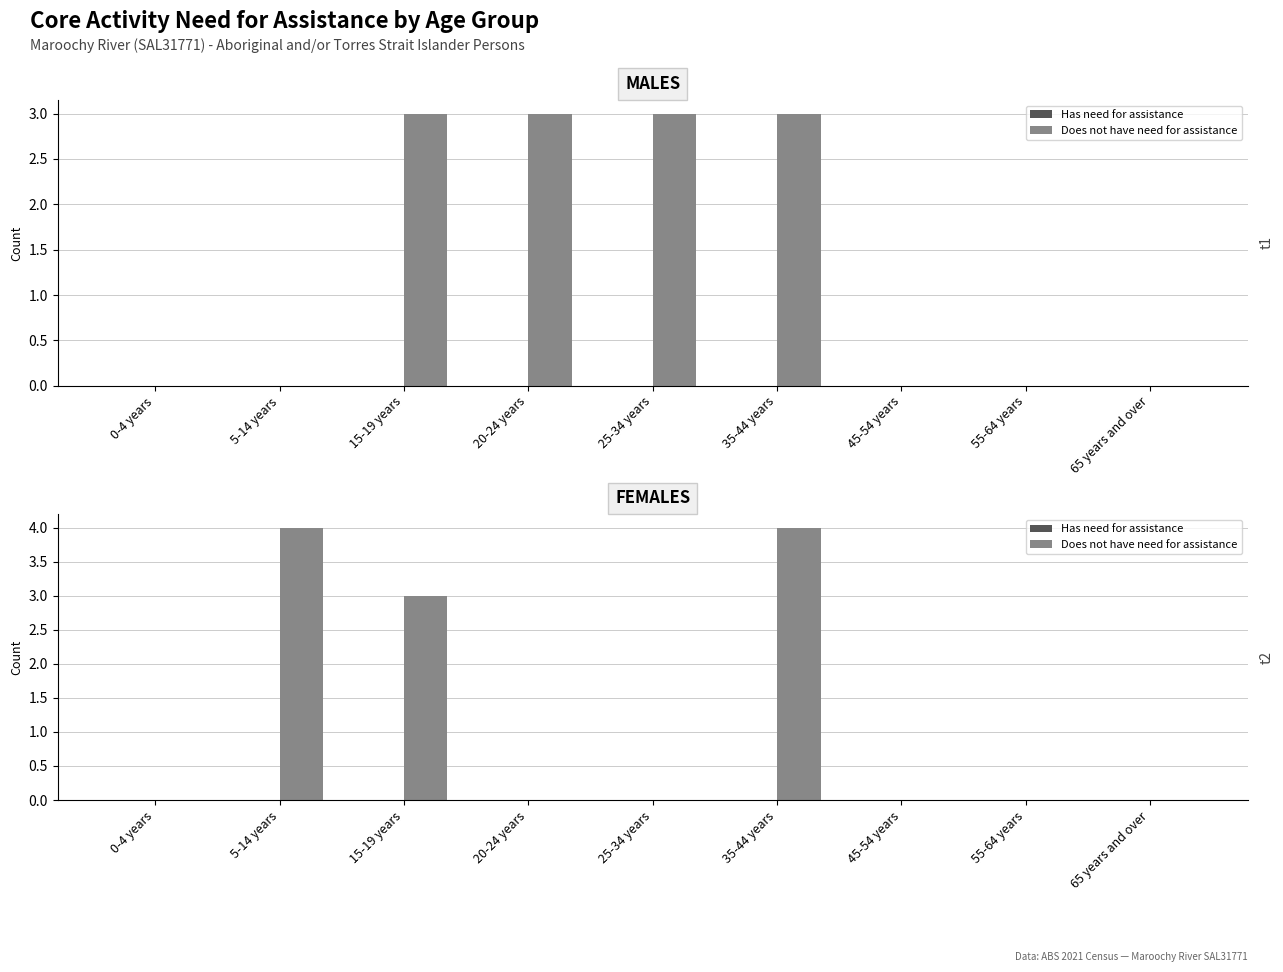

How many positive values does the Does not have need for assistance series have?

3